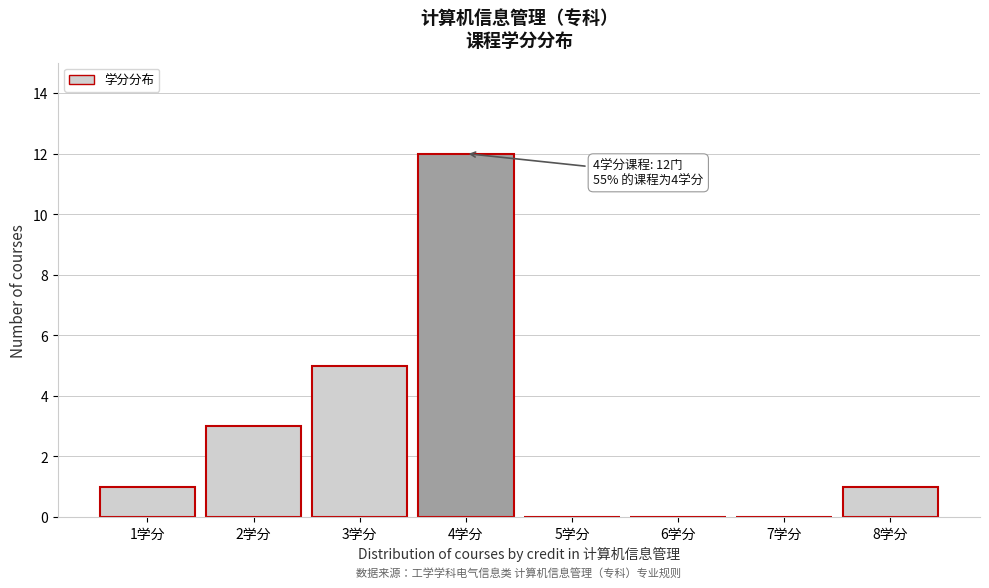

Reading left to right, transcribe all the data shown in this chart.

1学分=1	2学分=3	3学分=5	4学分=12	5学分=0	6学分=0	7学分=0	8学分=1